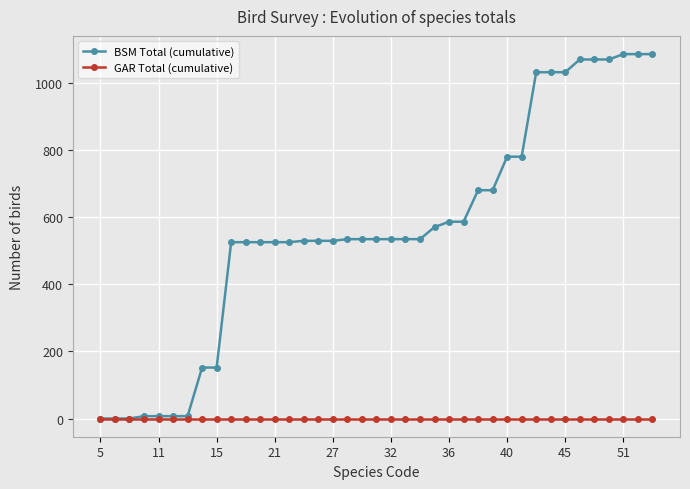

At how many categories does at least one series exceed 949?

9